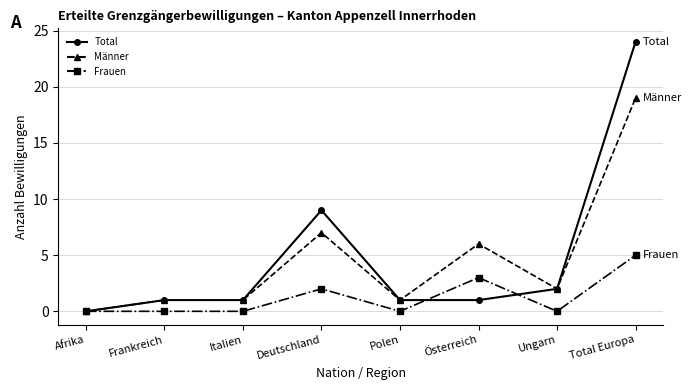

The value of Total at Deutschland is 9. True or false?

True